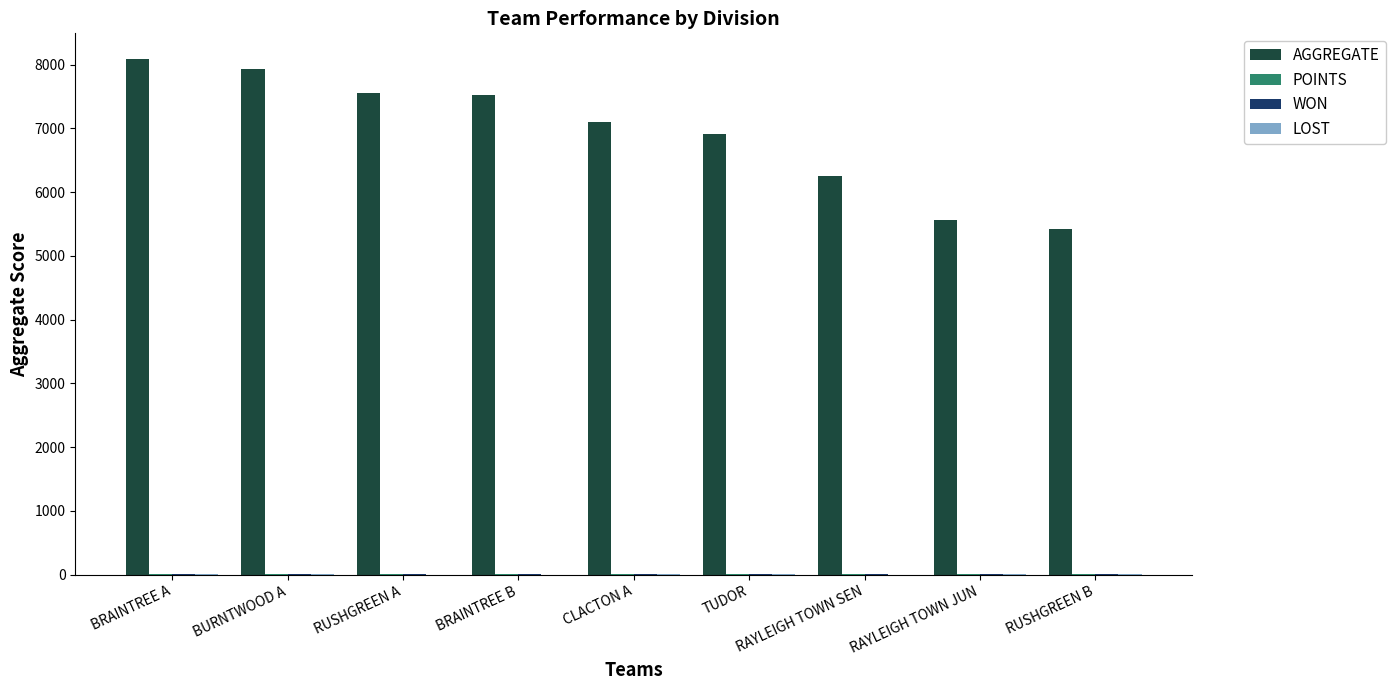

Is it true that AGGREGATE equals 7932 at BURNTWOOD A?

True